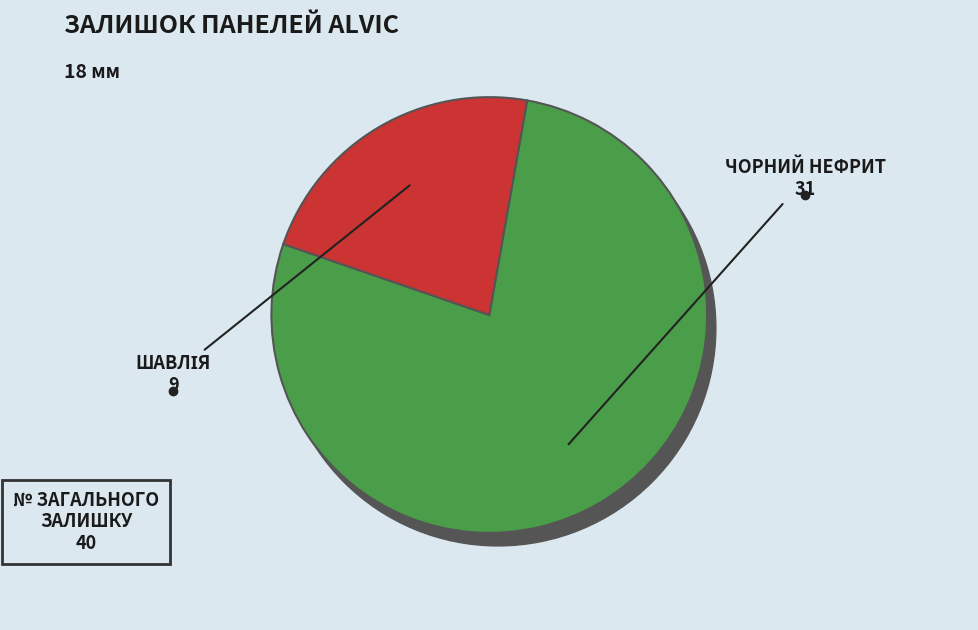

How much of the chart is everything except Панель Alvic 18 мм. 8886 - Шавлія?

77.5%